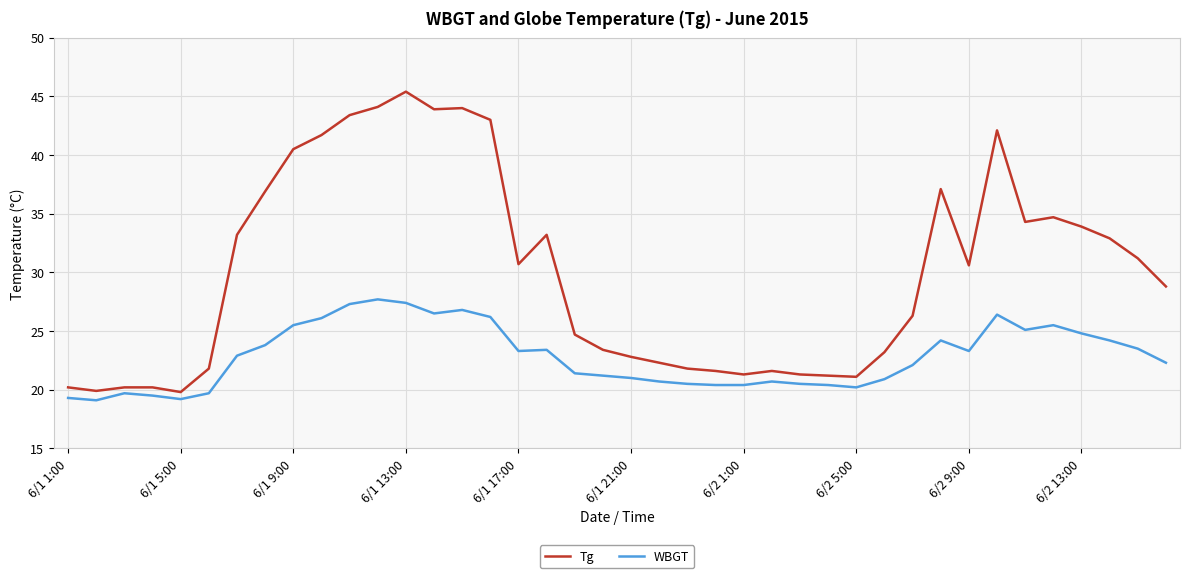

Rank the series by their average value, from lowest to highest.

WBGT, Tg